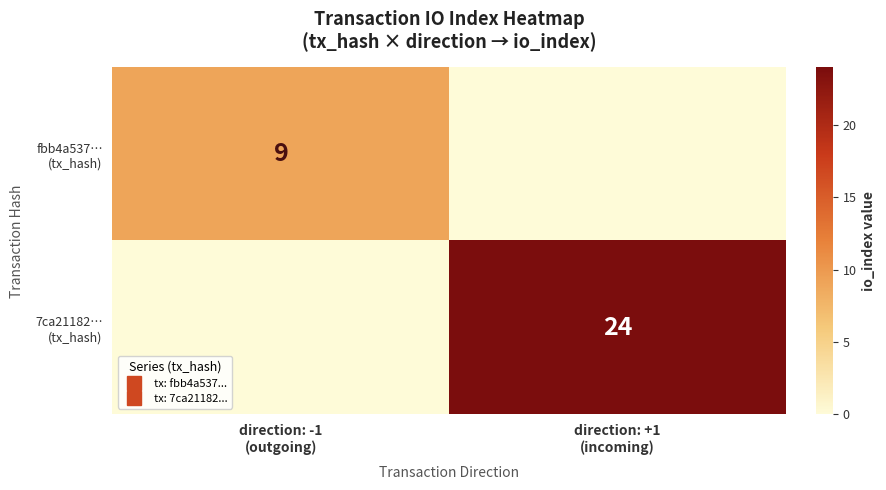

Which series has the largest total across all categories?

7ca21182… (tx_hash)